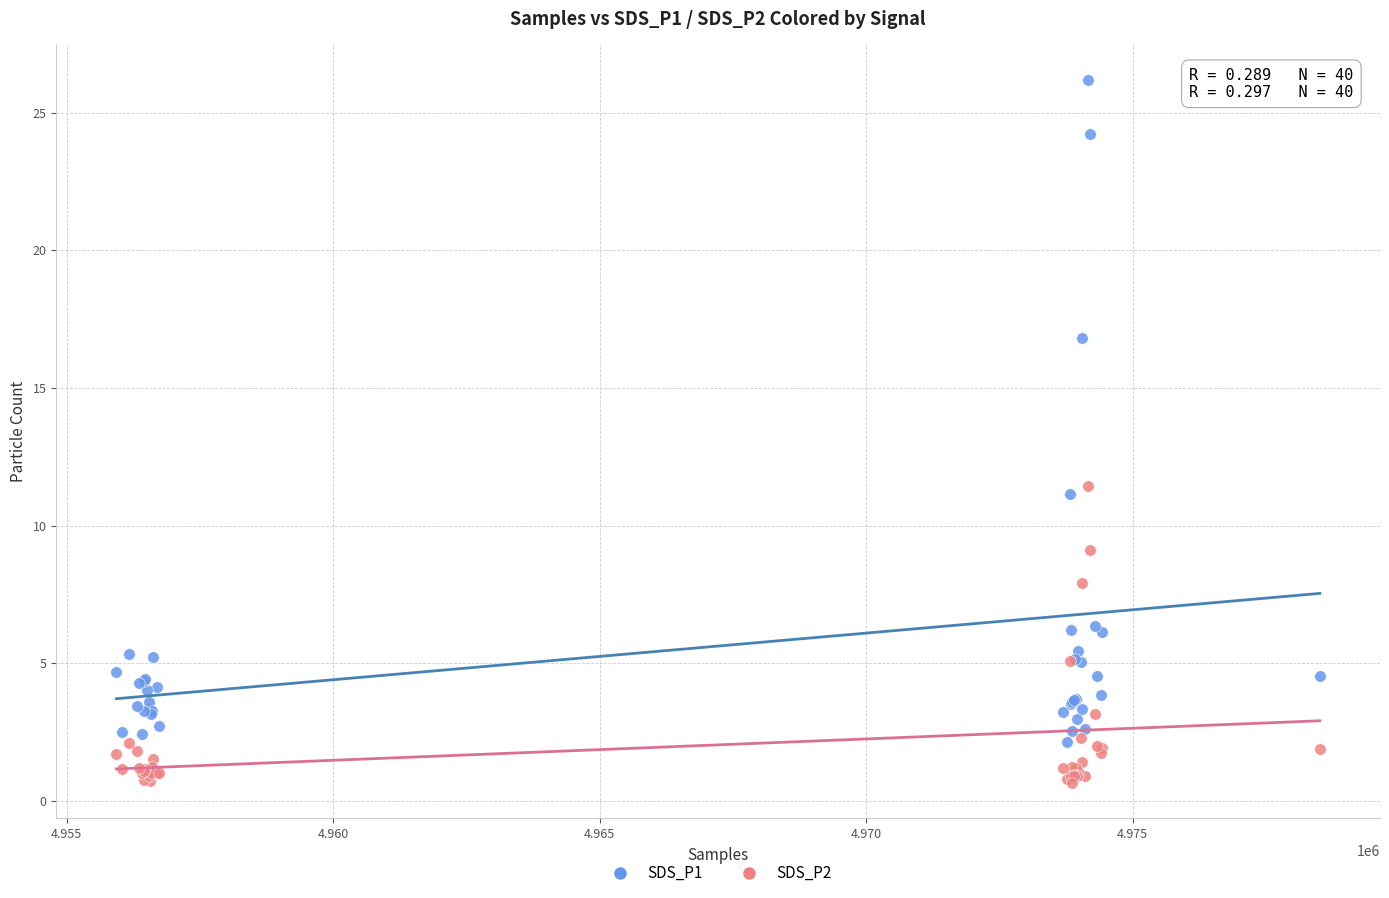

Which series has the widest spread of Y values?

SDS_P1